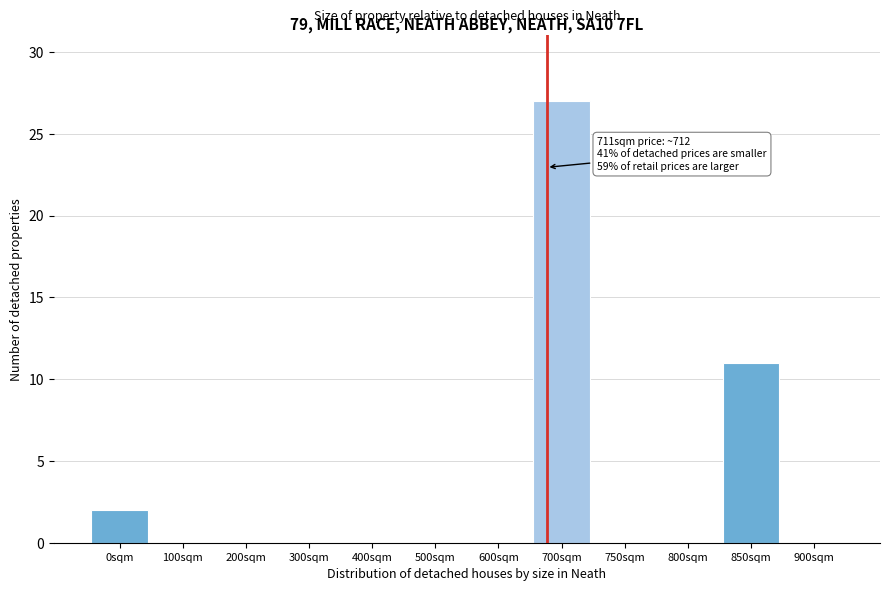

Reading left to right, transcribe all the data shown in this chart.

0sqm=2	100sqm=0	200sqm=0	300sqm=0	400sqm=0	500sqm=0	600sqm=0	700sqm=27	750sqm=0	800sqm=0	850sqm=11	900sqm=0